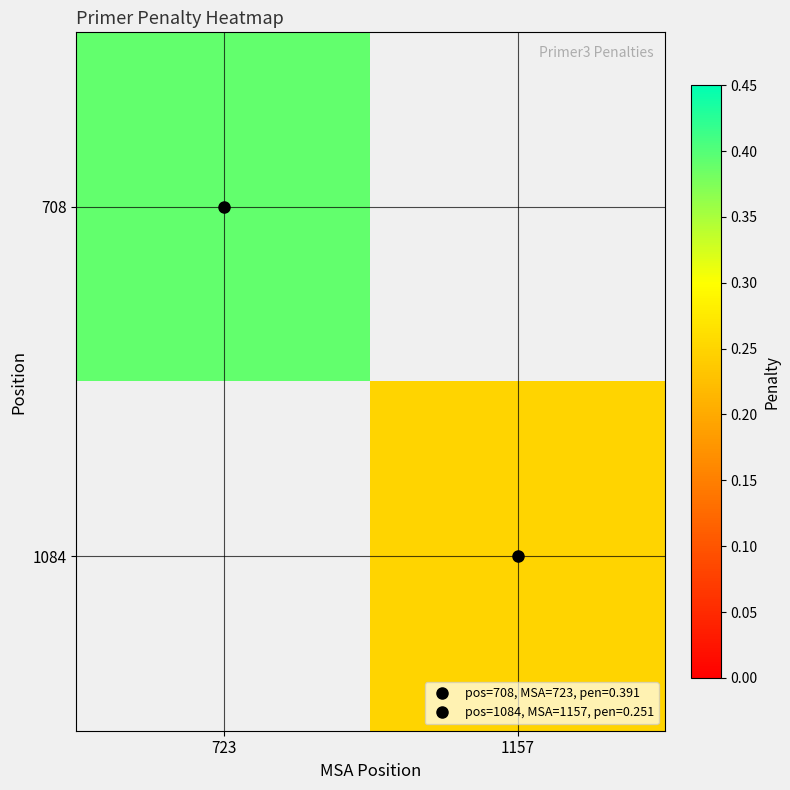

Count the number of data series in this chart.

2